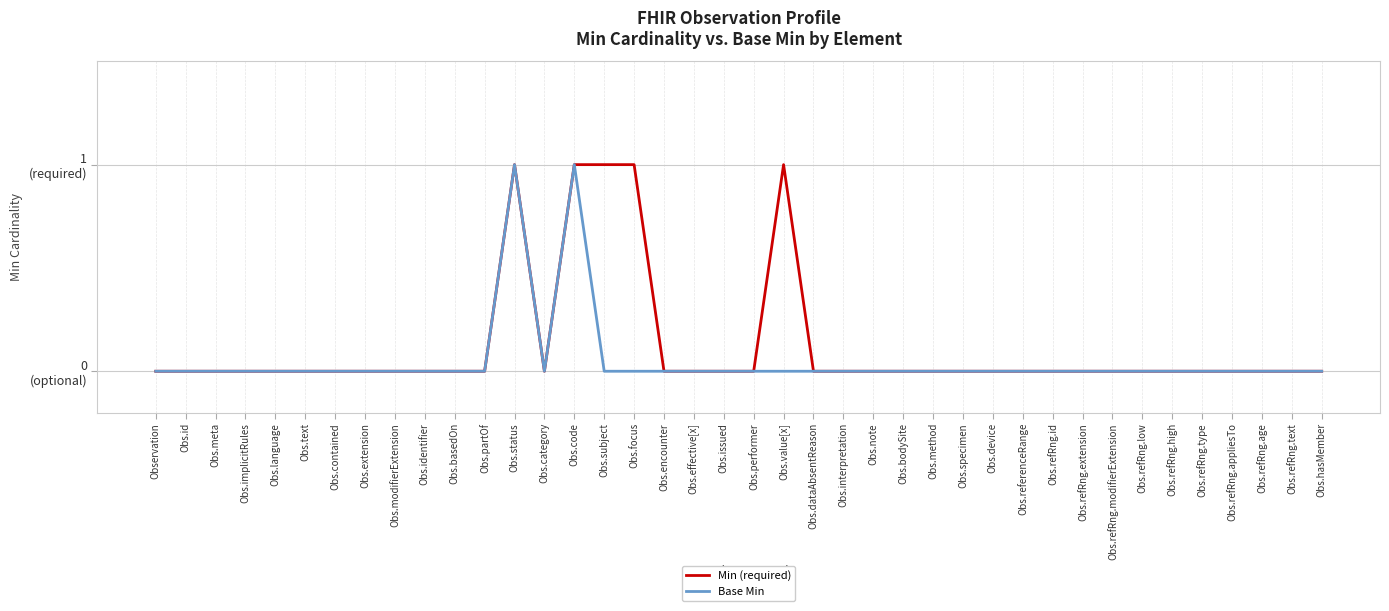

List the labels in order of Base Min value, smallest first.

Observation, Obs.id, Obs.meta, Obs.implicitRules, Obs.language, Obs.text, Obs.contained, Obs.extension, Obs.modifierExtension, Obs.identifier, Obs.basedOn, Obs.partOf, Obs.category, Obs.subject, Obs.focus, Obs.encounter, Obs.effective[x], Obs.issued, Obs.performer, Obs.value[x], Obs.dataAbsentReason, Obs.interpretation, Obs.note, Obs.bodySite, Obs.method, Obs.specimen, Obs.device, Obs.referenceRange, Obs.refRng.id, Obs.refRng.extension, Obs.refRng.modifierExtension, Obs.refRng.low, Obs.refRng.high, Obs.refRng.type, Obs.refRng.appliesTo, Obs.refRng.age, Obs.refRng.text, Obs.hasMember, Obs.status, Obs.code